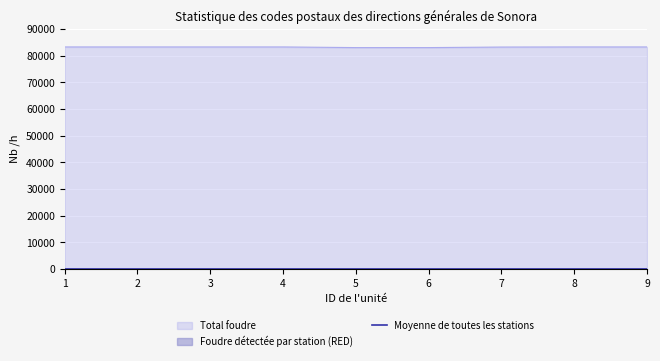

What is the greatest value displayed?

83240